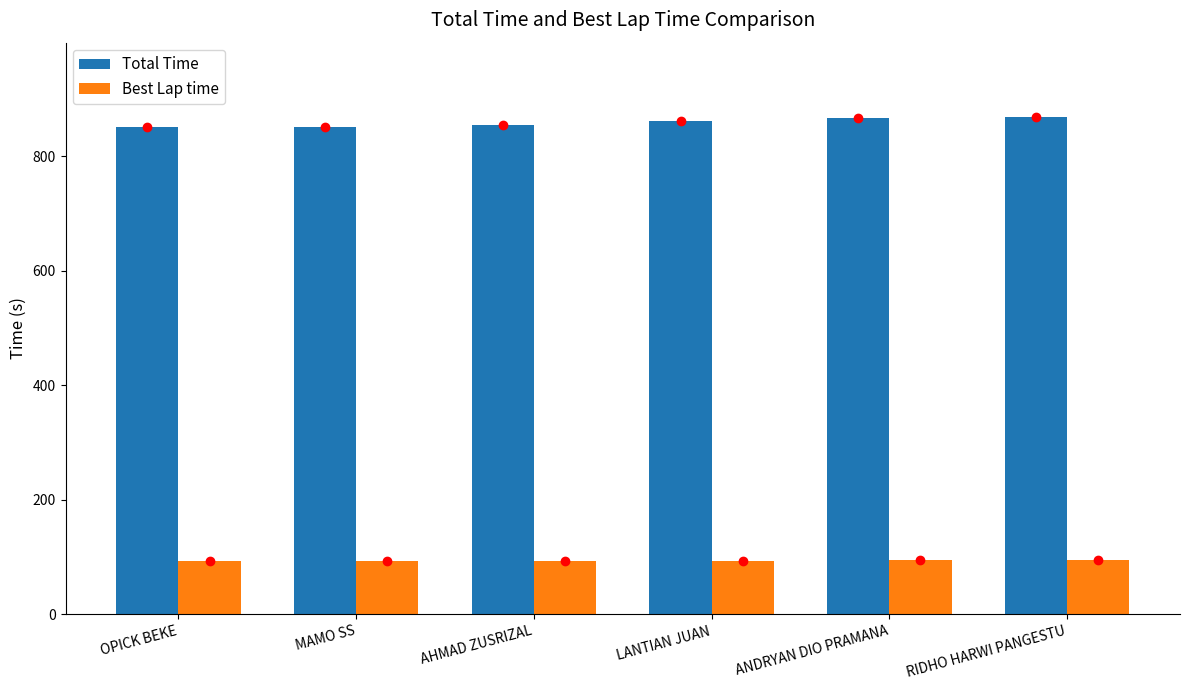

What is the sum of the Total Time values at LANTIAN JUAN and MAMO SS?

1713.5